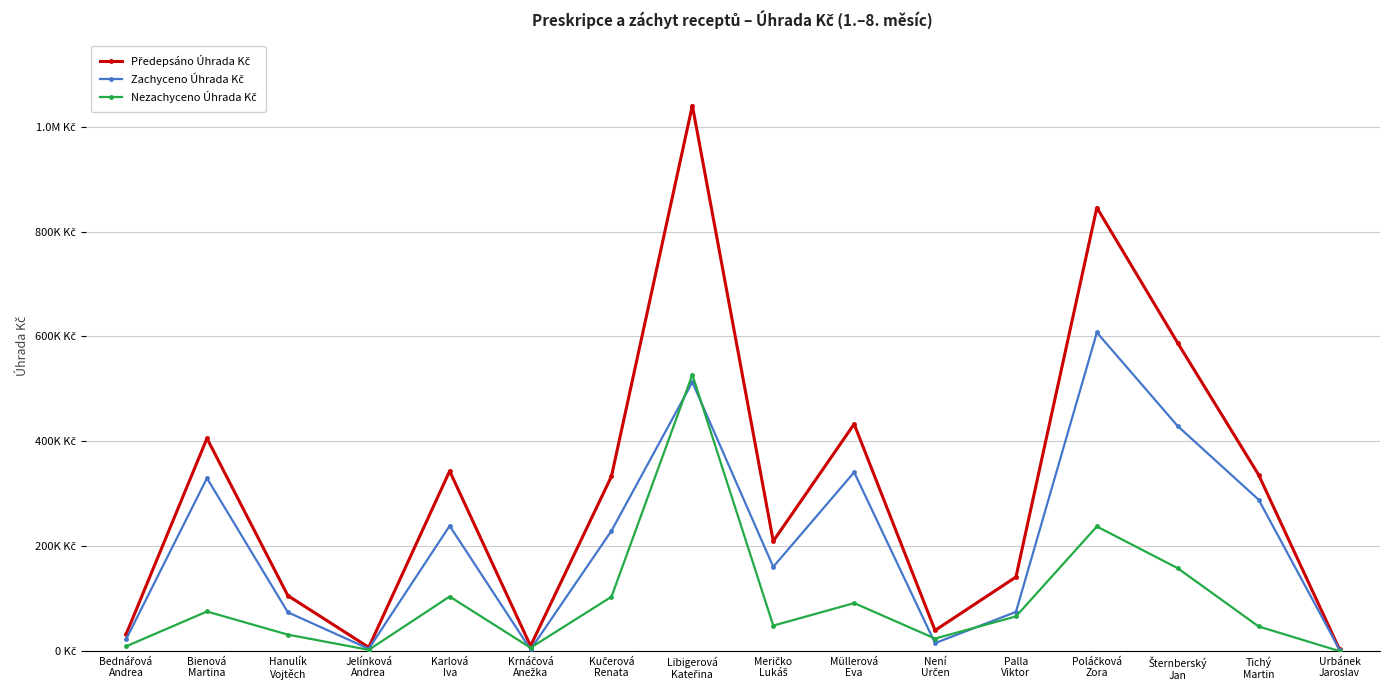

Is this an area chart (filled region under the line)?

No